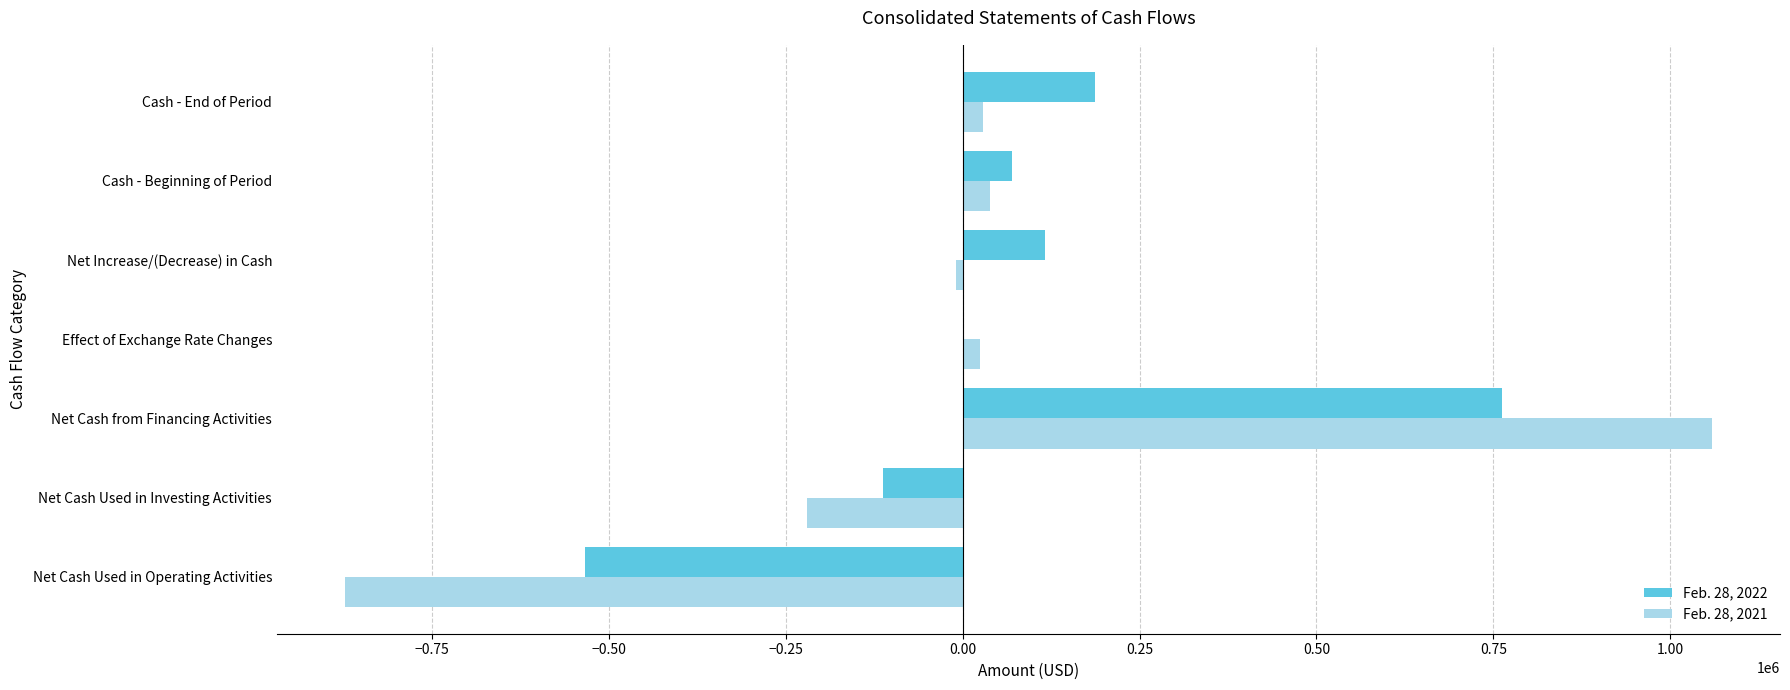

Which category has the highest value in the Feb. 28, 2022 series?

Net Cash from Financing Activities